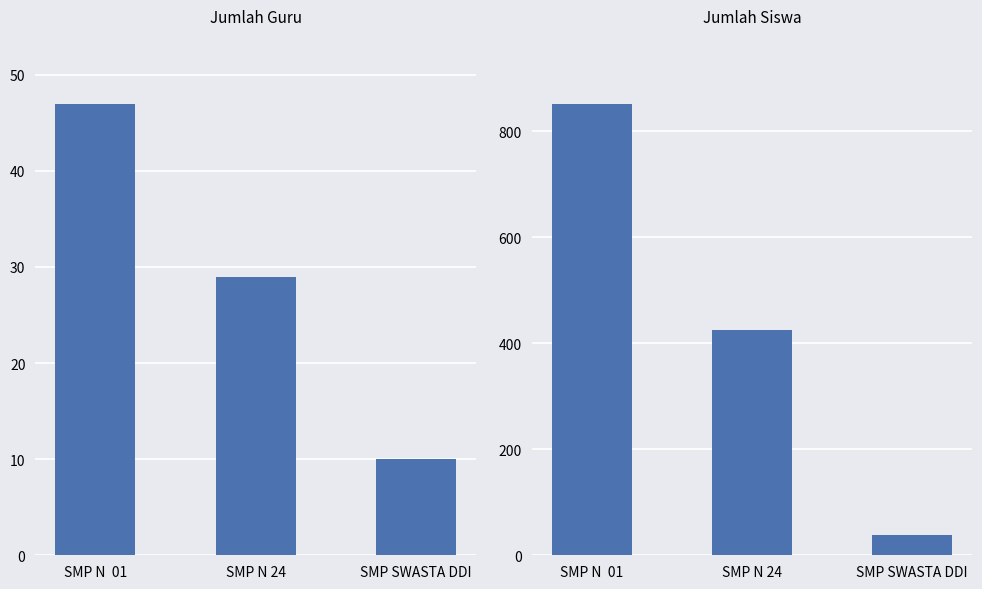

At how many categories does at least one series exceed 552?

1